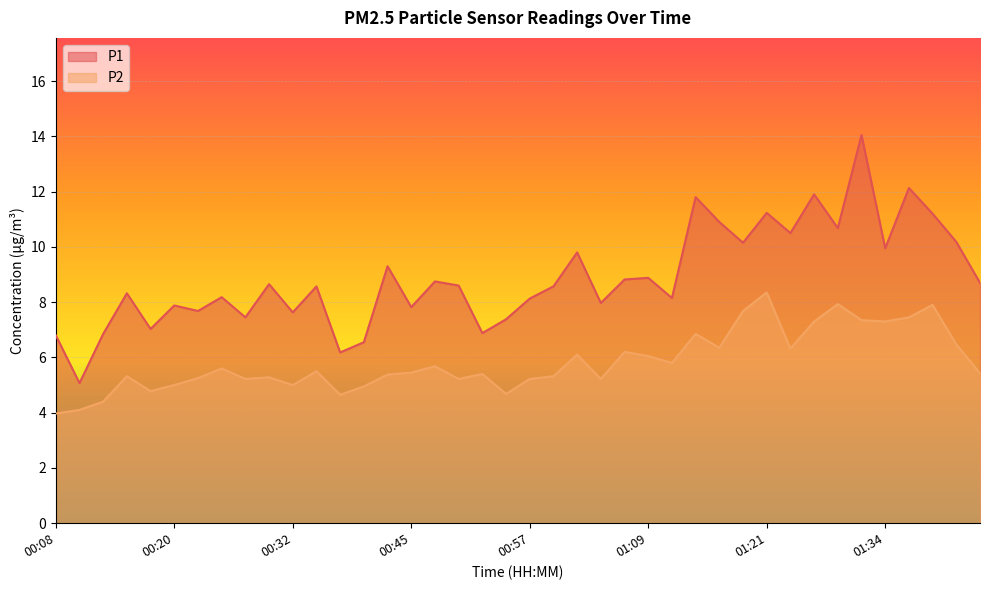

What is the highest value of the P1 series?

14.1